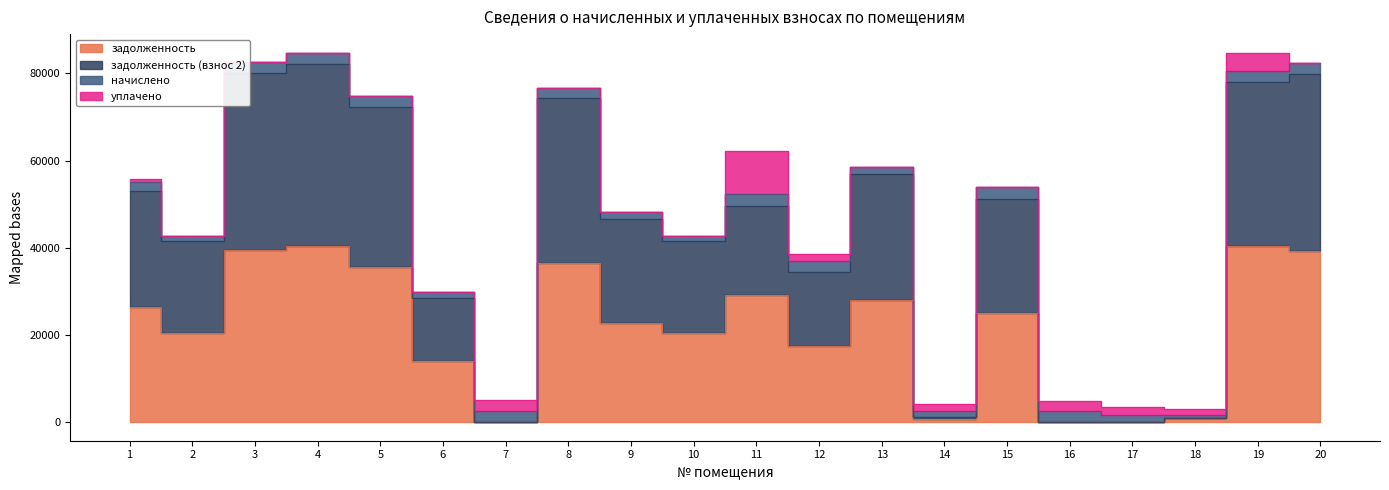

What is the value of the задолженность (взнос 2) point at the 6th from the left?

28551.0